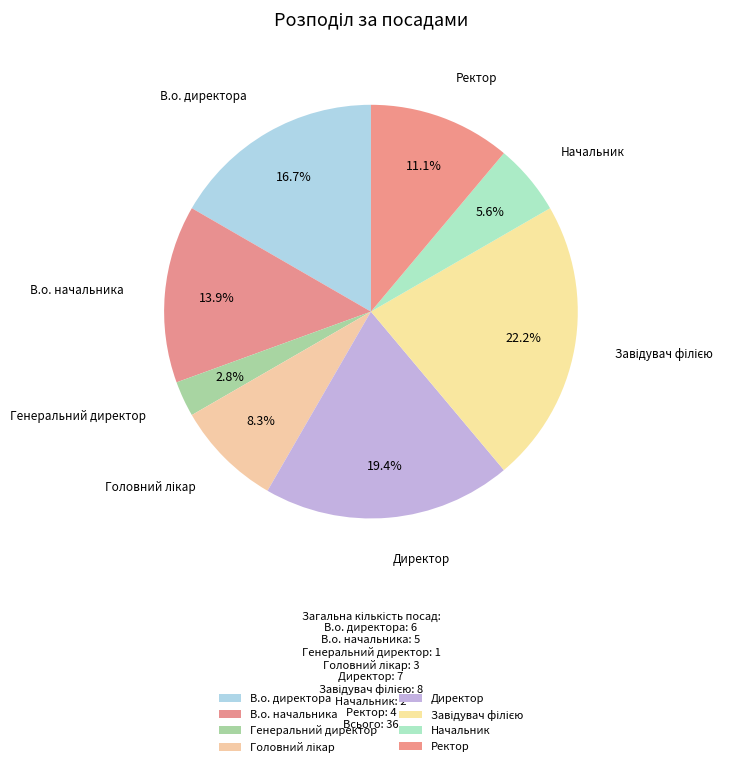

What is the ratio of the value at Ректор to the value at В.о. начальника?

0.8